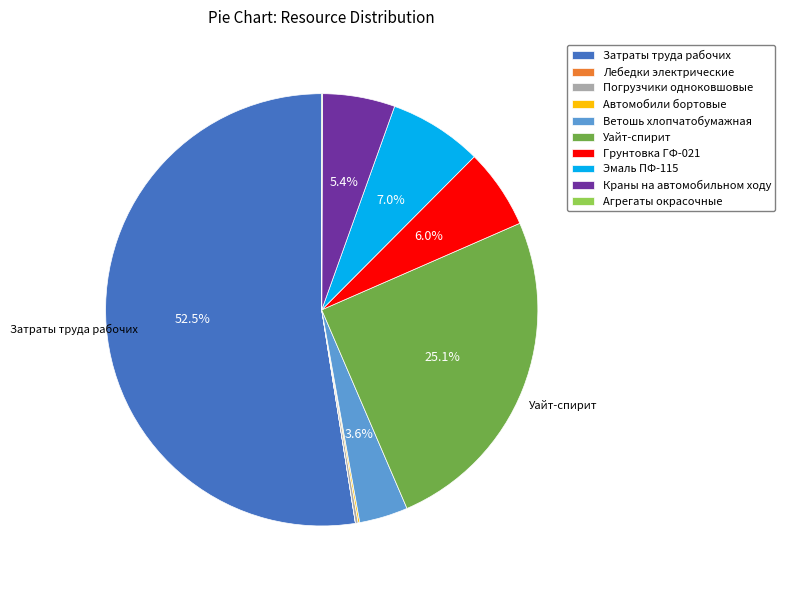

To the nearest percent, what percentage of the pie is Грунтовка ГФ-021?

6%